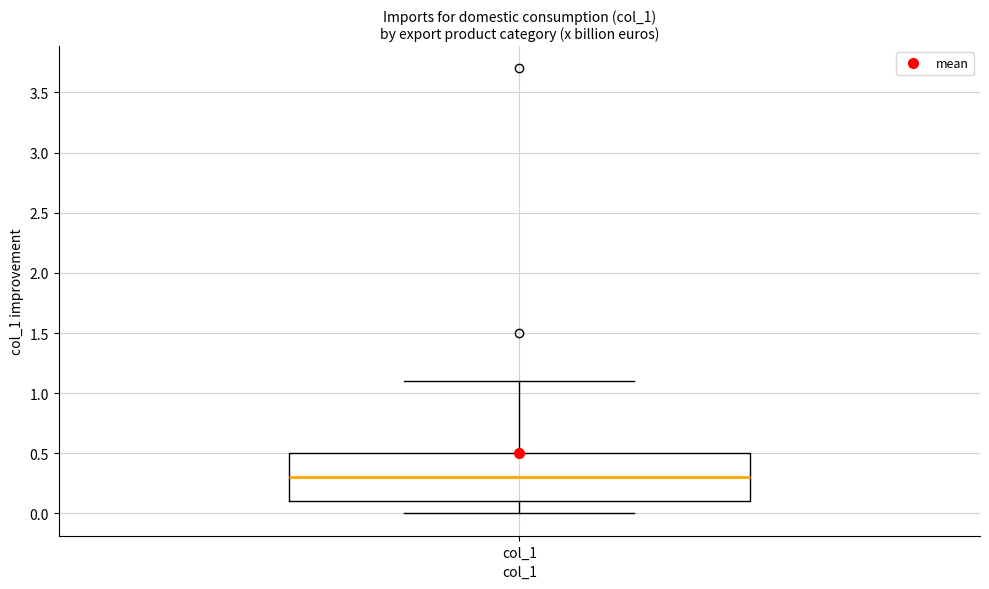

Read this box plot against the y-axis: the position of the median line, the range covered by the box, and the ends of both whiskers. The values are not printed on the chart, so give them approximately, as read against the axis.

median 0.3, box 0.1 to 0.5, whiskers 0.0 to 1.1